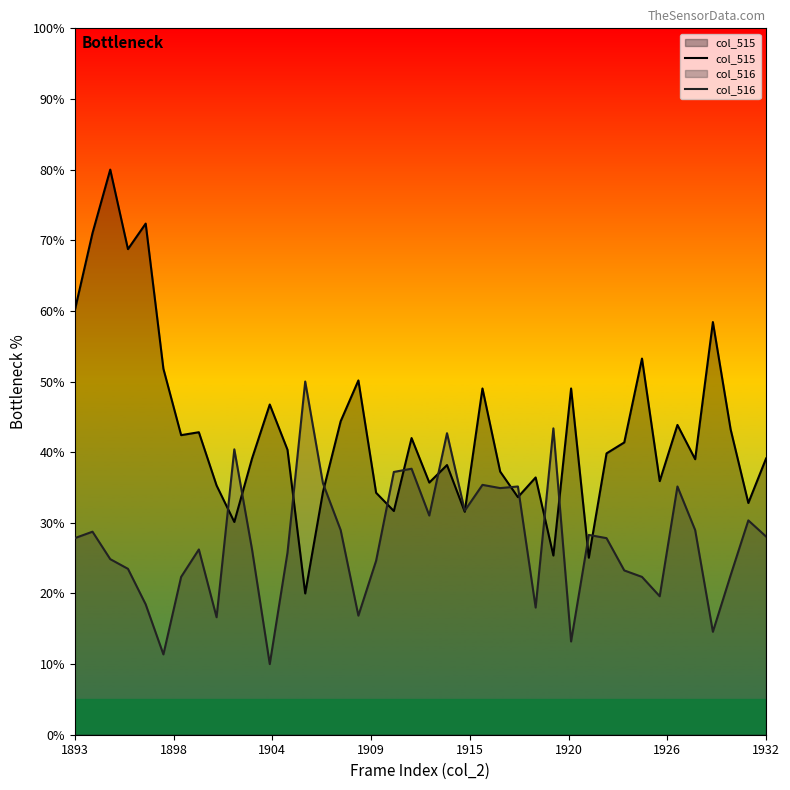

What is the minimum value for col_516?

10.0